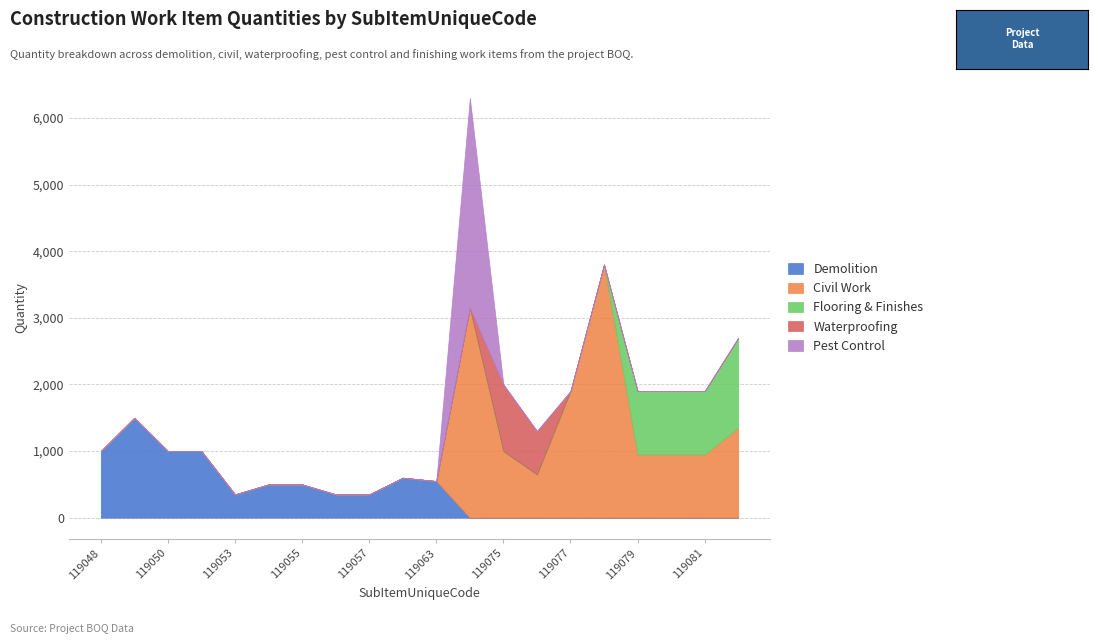

Reading left to right, list all the values displayed in this chart.

Demolition: 1000	1500	1000	1000	350	500	500	350	350	600	550	0	0	0	0	0	0	0	0	0
Civil Work: 0	0	0	0	0	0	0	0	0	0	0	3150	1000	650	1900	3800	950	950	950	1350
Flooring & Finishes: 0	0	0	0	0	0	0	0	0	0	0	0	0	0	0	0	950	950	950	1350
Waterproofing: 0	0	0	0	0	0	0	0	0	0	0	0	1000	650	0	0	0	0	0	0
Pest Control: 0	0	0	0	0	0	0	0	0	0	0	3150	0	0	0	0	0	0	0	0